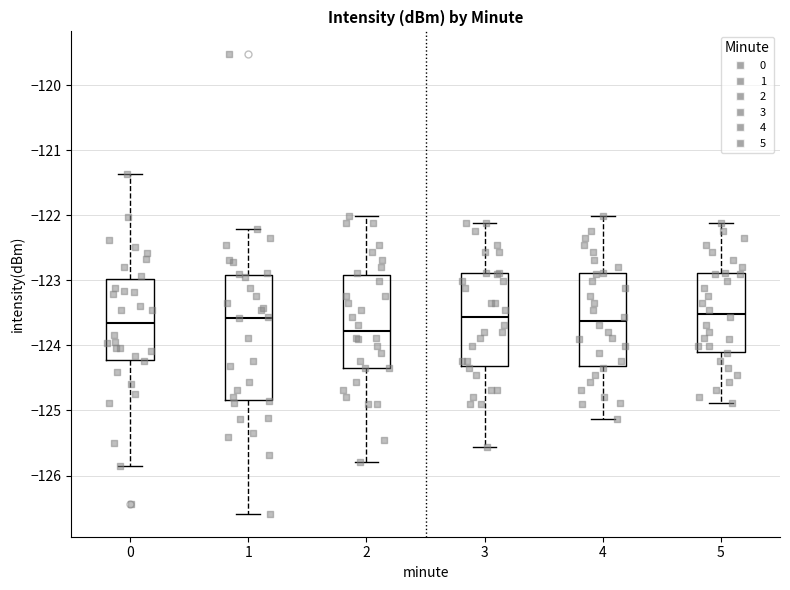

Reading left to right, transcribe this box plot: for each box, give where its median line is, the range the box spans, and where its two whiskers end, as read against the y-axis. The values are not printed on the chart, so give them approximately, as read against the axis.

0: median -123.7, box -124.2 to -123.0, whiskers -125.9 to -121.4
1: median -123.6, box -124.8 to -122.9, whiskers -126.6 to -122.2
2: median -123.8, box -124.3 to -122.9, whiskers -125.8 to -122.0
3: median -123.6, box -124.3 to -122.9, whiskers -125.6 to -122.1
4: median -123.6, box -124.3 to -122.9, whiskers -125.1 to -122.0
5: median -123.5, box -124.1 to -122.9, whiskers -124.9 to -122.1